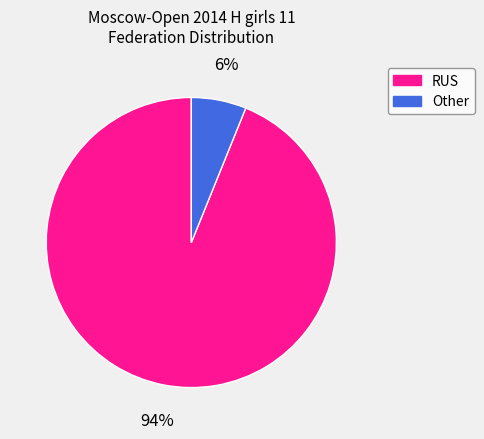

Is there any slice that represents more than half of the pie?

Yes